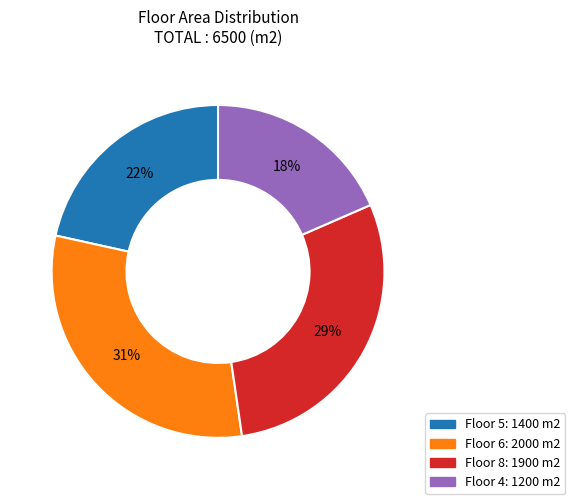

Does any single category account for the majority?

No